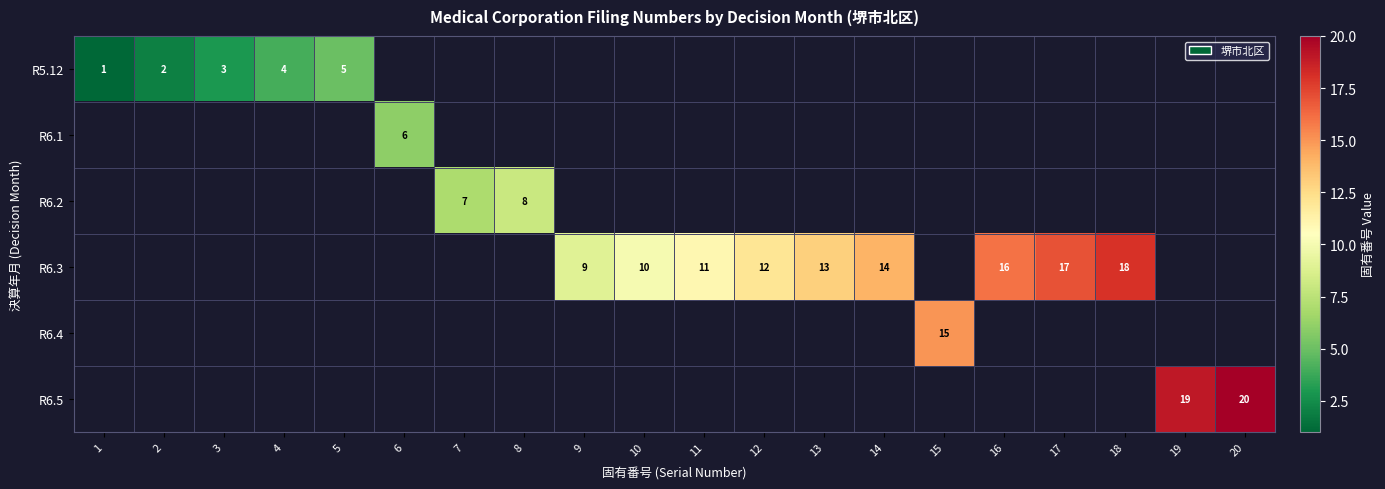

Is it true that R5.12 equals 7 at 4?

False